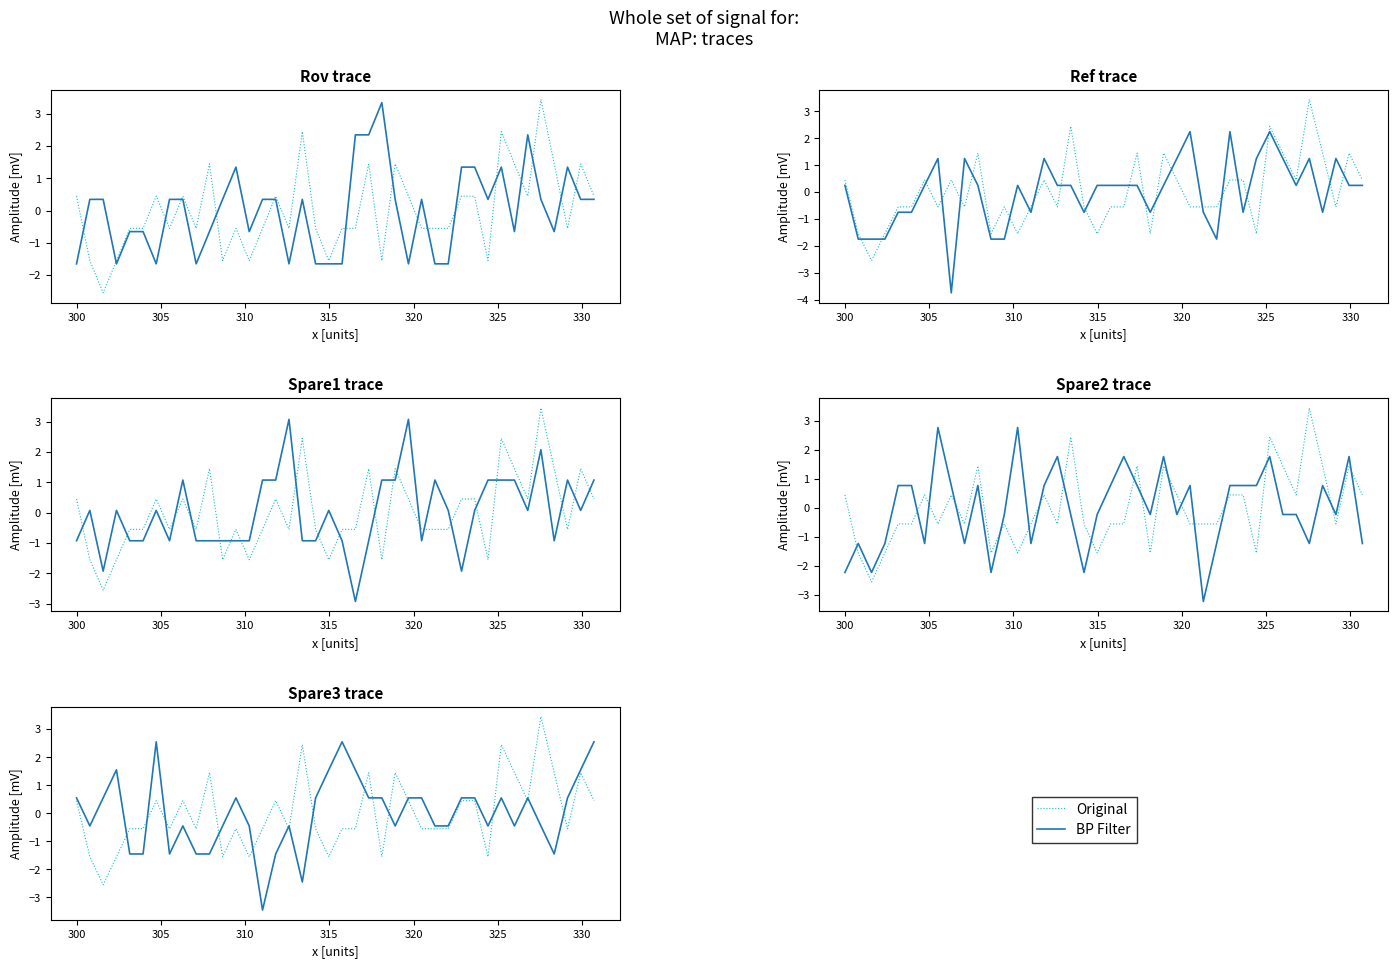

Reading left to right, extract all data points from this chart.

Original: 0.4	-1.6	-2.6	-1.6	-0.6	-0.6	0.4	-0.6	0.4	-0.6	1.4	-1.6	-0.6	-1.6	-0.6	0.4	-0.6	2.4	-0.6	-1.6	-0.6	-0.6	1.4	-1.6	1.4	0.4	-0.6	-0.6	-0.6	0.4	0.4	-1.6	2.4	1.4	0.4	3.4	1.4	-0.6	1.4	0.4
BP Filter: 0.6	-0.4	0.6	1.6	-1.4	-1.4	2.6	-1.4	-0.4	-1.4	-1.4	-0.4	0.6	-0.4	-3.4	-1.4	-0.4	-2.4	0.6	1.6	2.6	1.6	0.6	0.6	-0.4	0.6	0.6	-0.4	-0.4	0.6	0.6	-0.4	0.6	-0.4	0.6	-0.4	-1.4	0.6	1.6	2.6